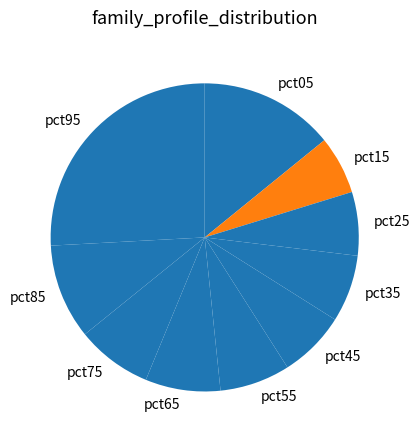

Count the number of slices in the pie.

10